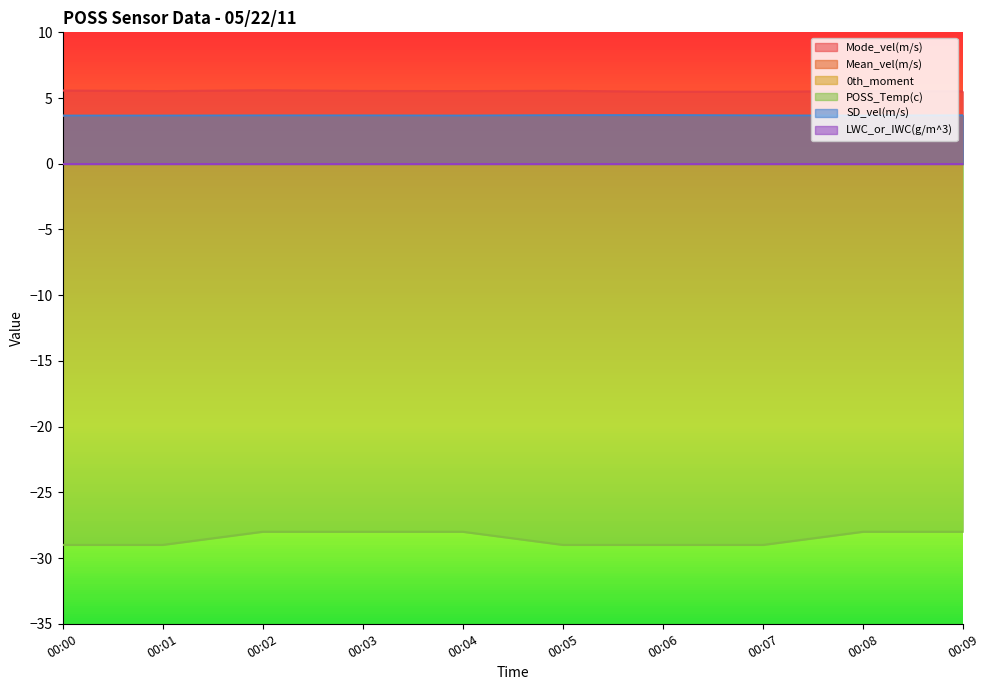

True or false: POSS_Temp(c) and Mode_vel(m/s) intersect in this chart.

False